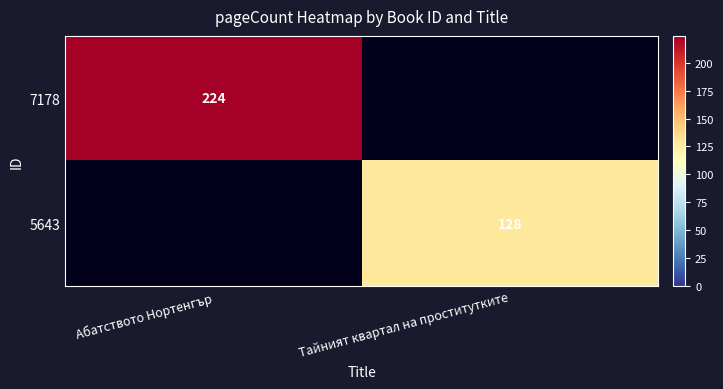

Is the value of 7178 at Абатството Нортенгър greater than the value of 5643 at Тайният квартал на проститутките?

Yes